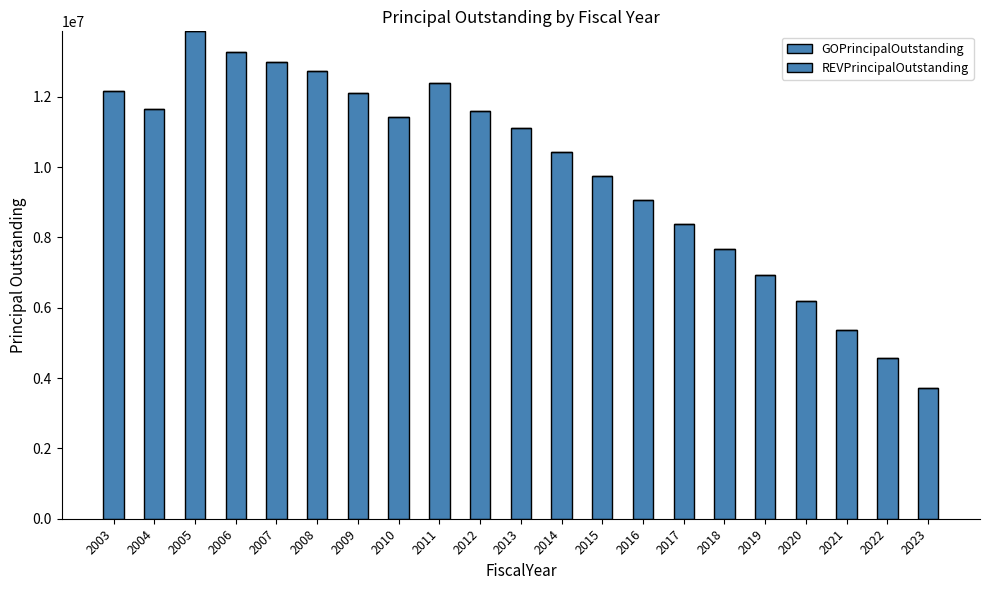

Which category has the lowest value across all series?

2023